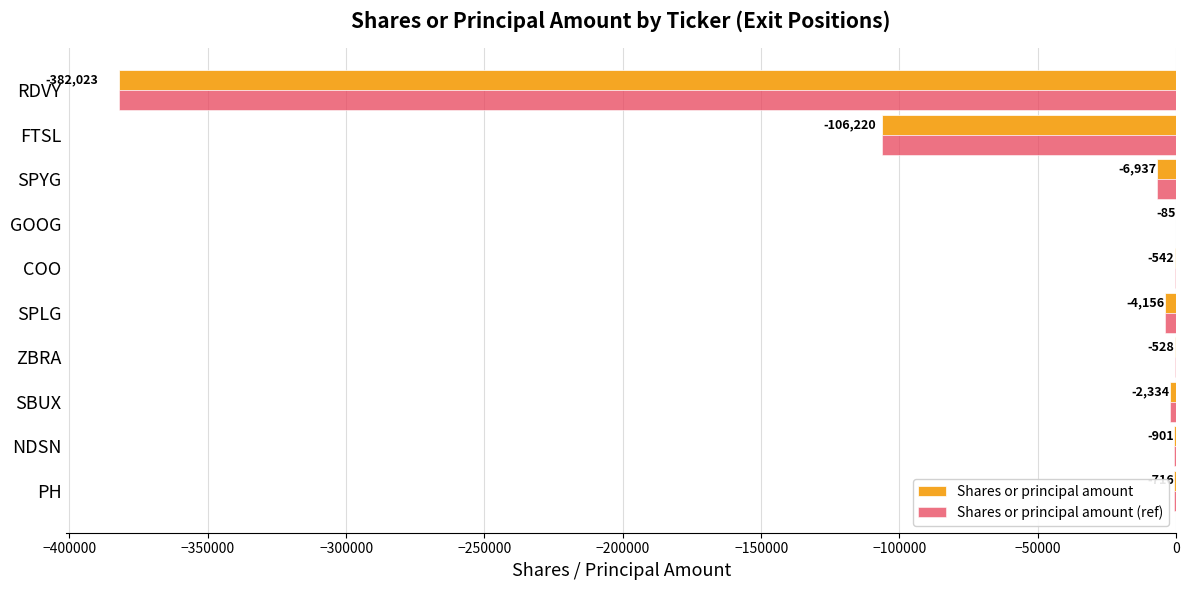

What is the total value across all series at COO?

-1084